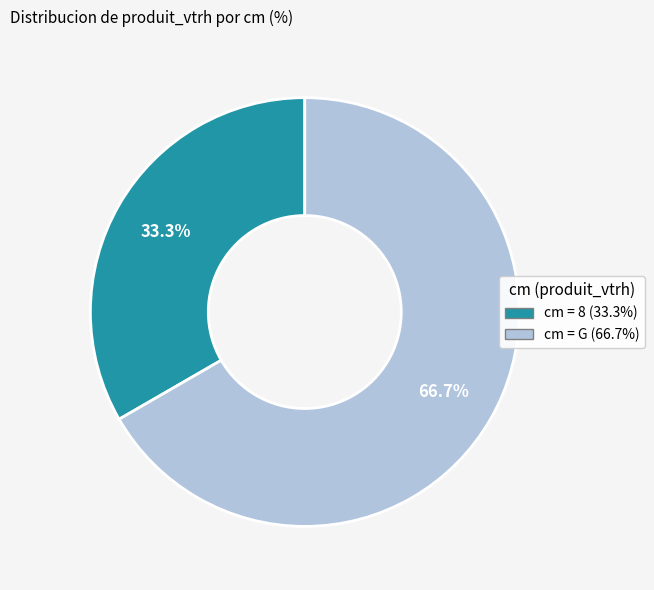

Does any single category account for the majority?

Yes